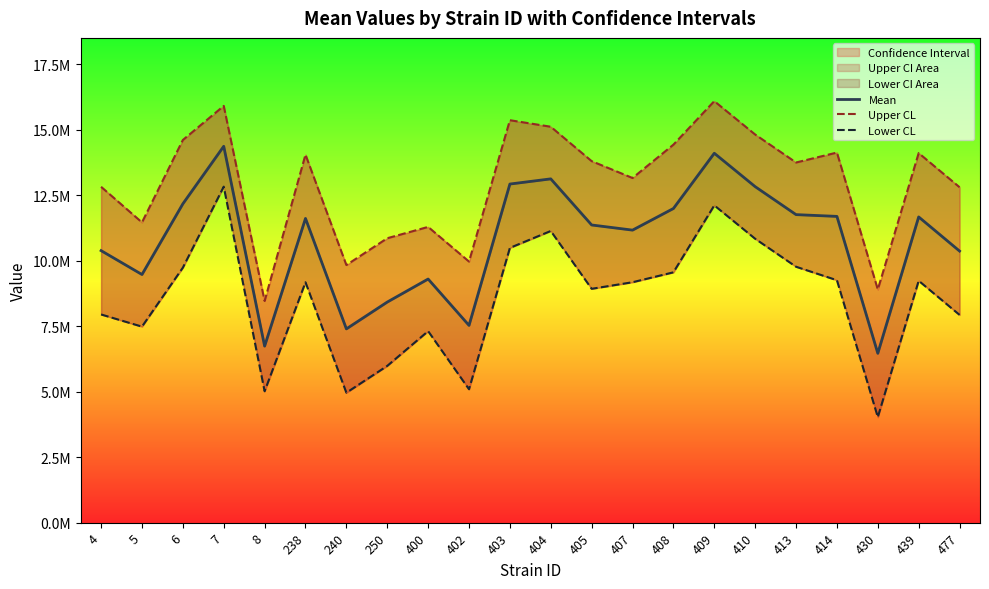

Reading right to left, transcribe all the data shown in this chart.

Mean: 10373857.0	11677772.5	6468563.8	11698213.5	11765694.7	12834152.7	14109927.3	11999690.5	11174034.3	11370388.0	13131485.3	12933812.5	7534594.2	9305856.0	8426171.8	7401798.8	11619680.5	6743264.6	14375914.4	12178202.0	9478037.0	10390417.0
Upper CL: 12811867.5	14115783.0	8906574.2	14136224.0	13756321.9	14824779.9	16100554.5	14437701.0	13164661.5	13808398.5	15122112.5	15371823.0	9972604.7	11296483.2	10864182.2	9839809.2	14057691.0	8467198.4	15917847.6	14616212.5	11468664.2	12828427.5
Lower CL: 7935846.5	9239762.0	4030553.3	9260203.0	9775067.5	10843525.5	12119300.1	9561680.0	9183407.1	8932377.5	11140858.1	10495802.0	5096583.8	7315228.8	5988161.3	4963788.3	9181670.0	5019330.9	12833981.2	9740191.5	7487409.8	7952406.5